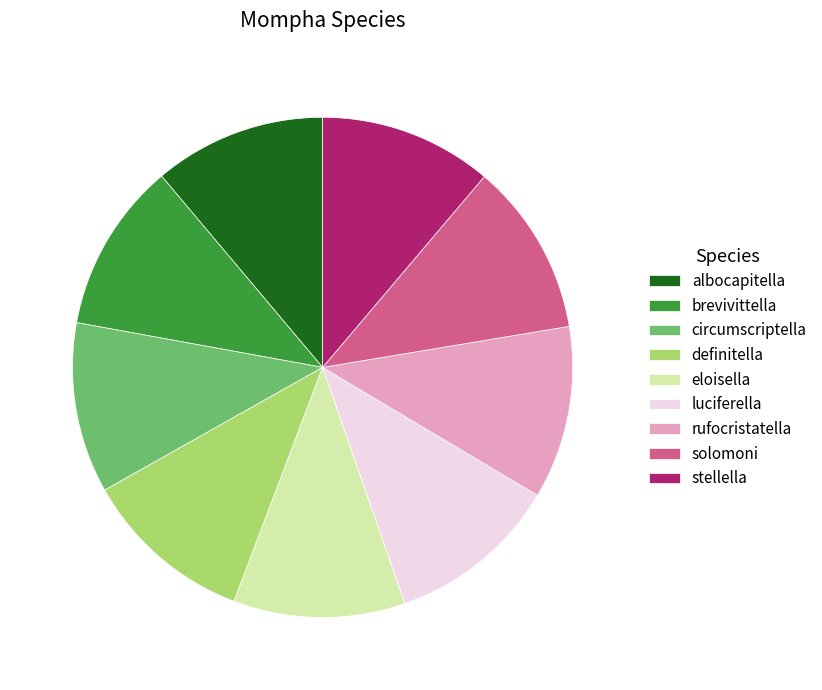

Does definitella represent more than half of the total?

No